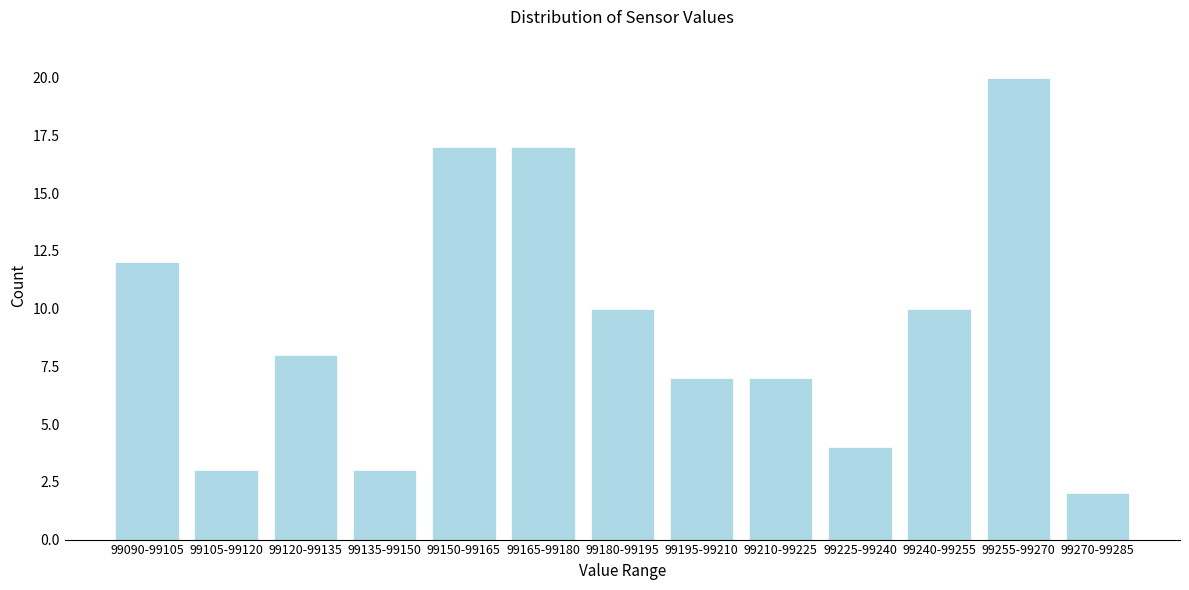

Reading right to left, transcribe all the data shown in this chart.

99270-99285=2	99255-99270=20	99240-99255=10	99225-99240=4	99210-99225=7	99195-99210=7	99180-99195=10	99165-99180=17	99150-99165=17	99135-99150=3	99120-99135=8	99105-99120=3	99090-99105=12